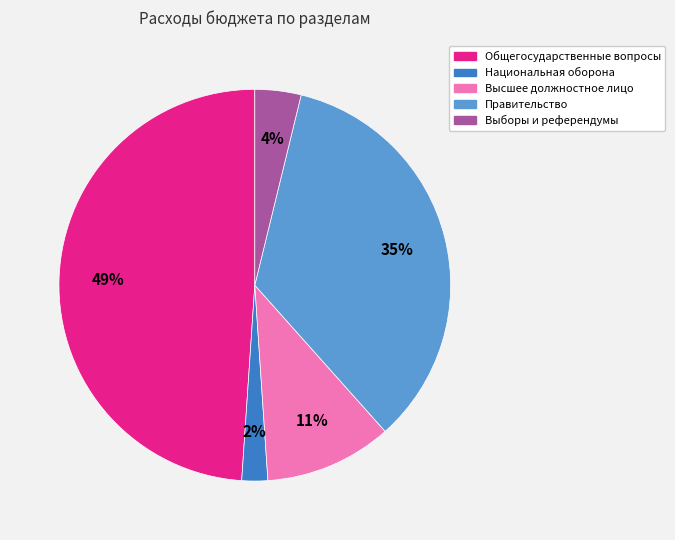

Is there any slice that represents more than half of the pie?

No